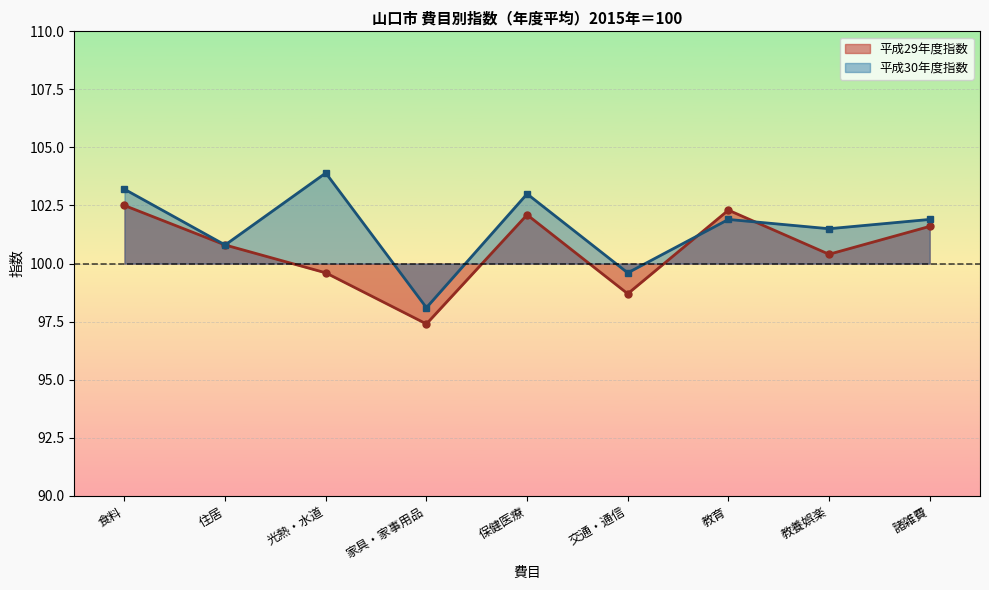

What is the value of the 平成30年度指数 point at the 2nd from the left?

100.8